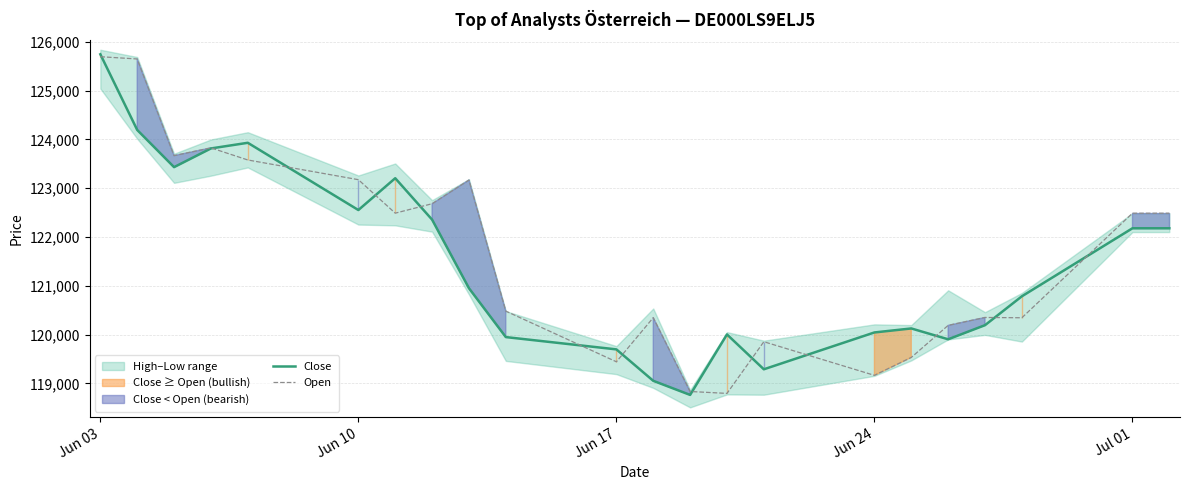

What is the minimum value for Close?

118765